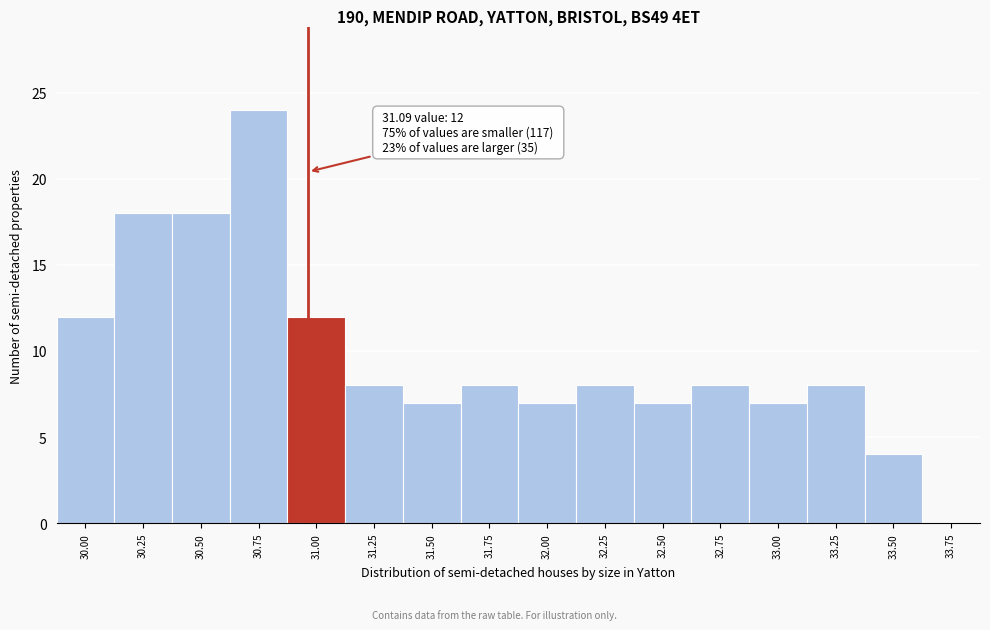

Reading left to right, extract all data points from this chart.

30.00=12	30.25=18	30.50=18	30.75=24	31.00=12	31.25=8	31.50=7	31.75=8	32.00=7	32.25=8	32.50=7	32.75=8	33.00=7	33.25=8	33.50=4	33.75=0